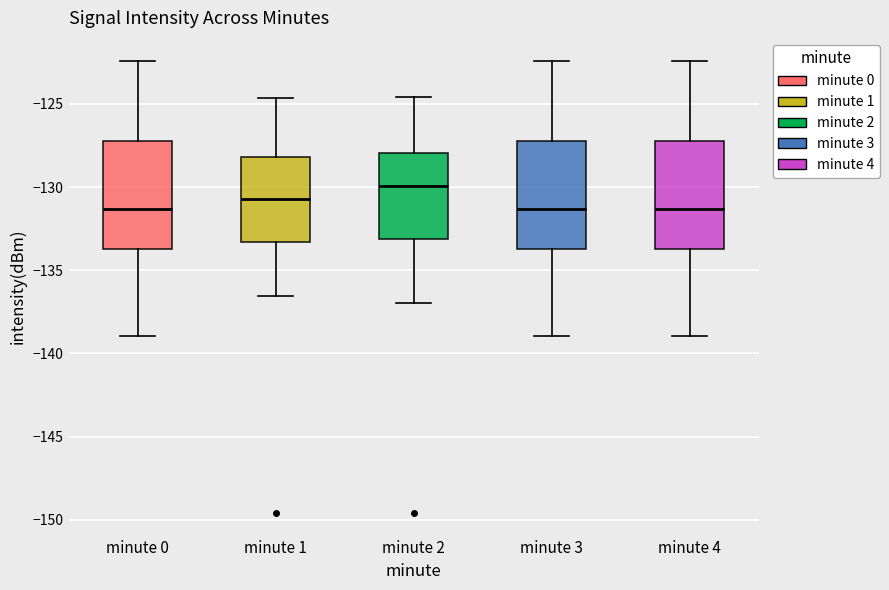

Reading left to right, transcribe this box plot: for each box, give where its median line is, the range the box spans, and where its two whiskers end, as read against the y-axis. The values are not printed on the chart, so give them approximately, as read against the axis.

minute 0: median -131.5, box -133.5 to -127.0, whiskers -139.0 to -122.5
minute 1: median -130.5, box -133.5 to -128.0, whiskers -136.5 to -124.5
minute 2: median -130.0, box -133.0 to -128.0, whiskers -137.0 to -124.5
minute 3: median -131.5, box -133.5 to -127.0, whiskers -139.0 to -122.5
minute 4: median -131.5, box -133.5 to -127.0, whiskers -139.0 to -122.5